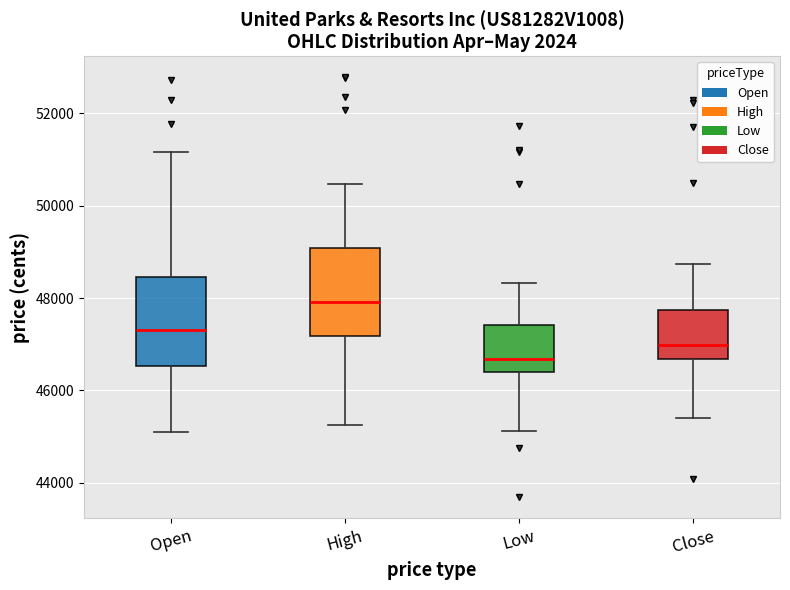

Which box's median line is the lowest?

Low